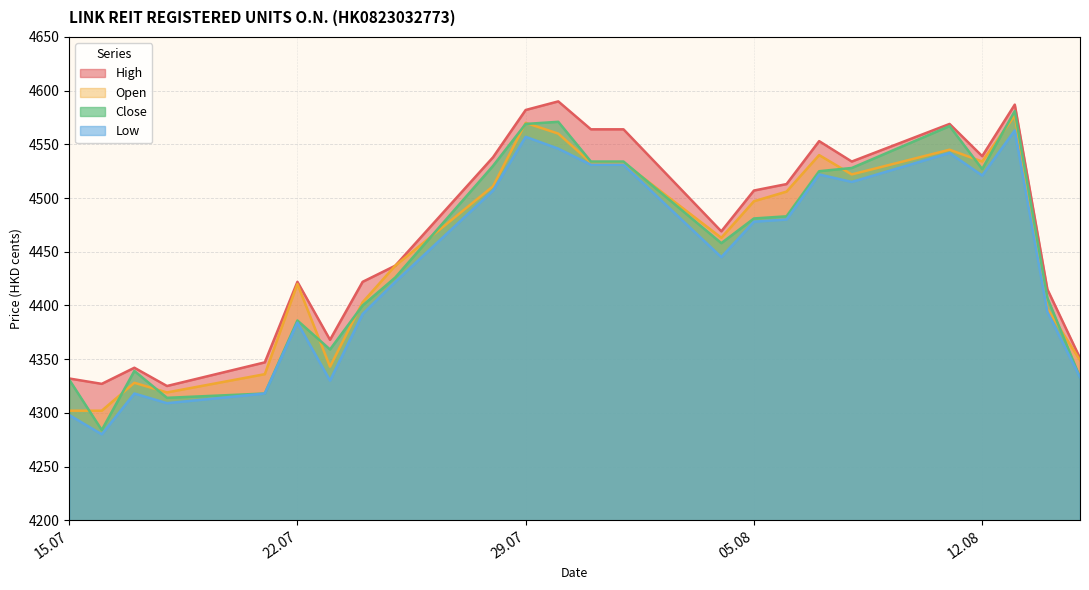

What is the minimum value for Low?

4280